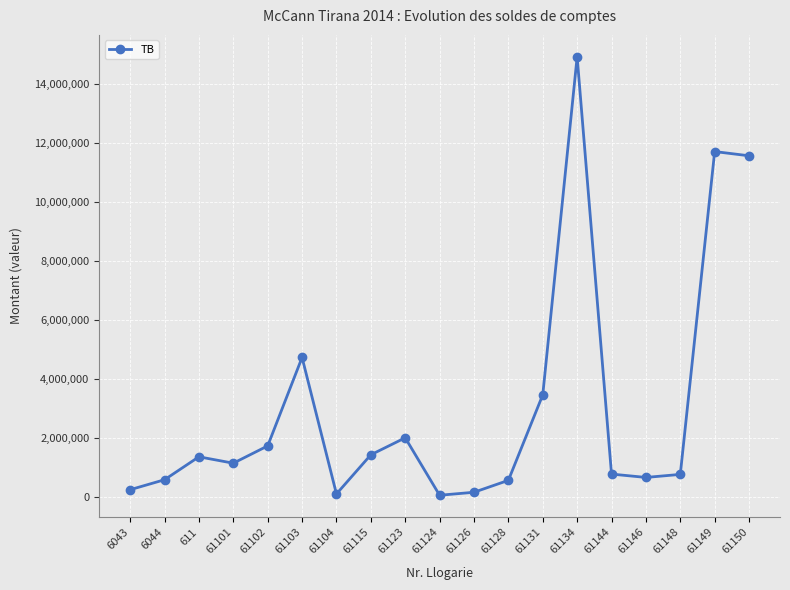

What is the greatest value displayed?

14931158.8